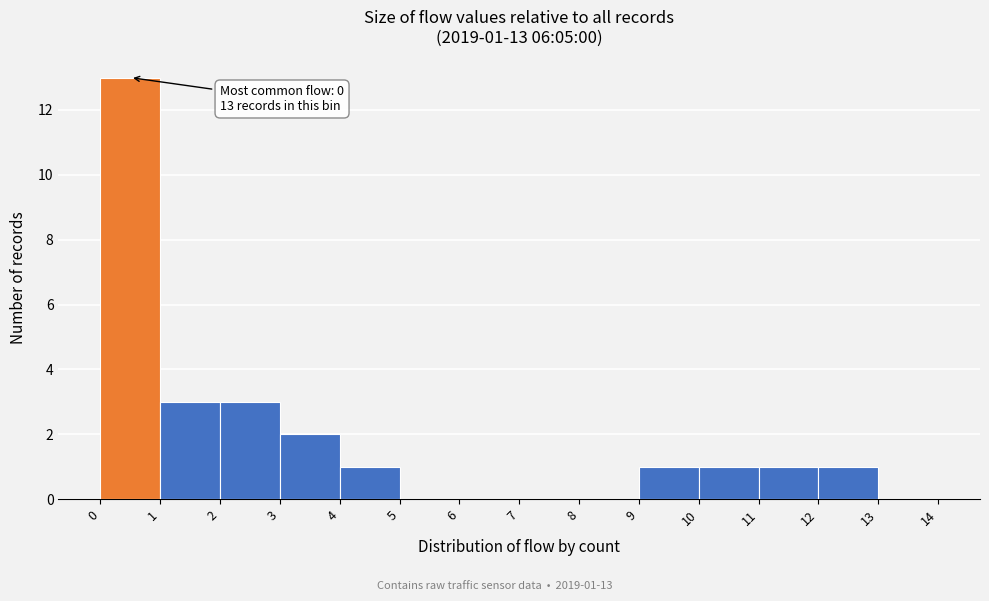

Over which range of the x-axis is the bar tallest?

0 to 1